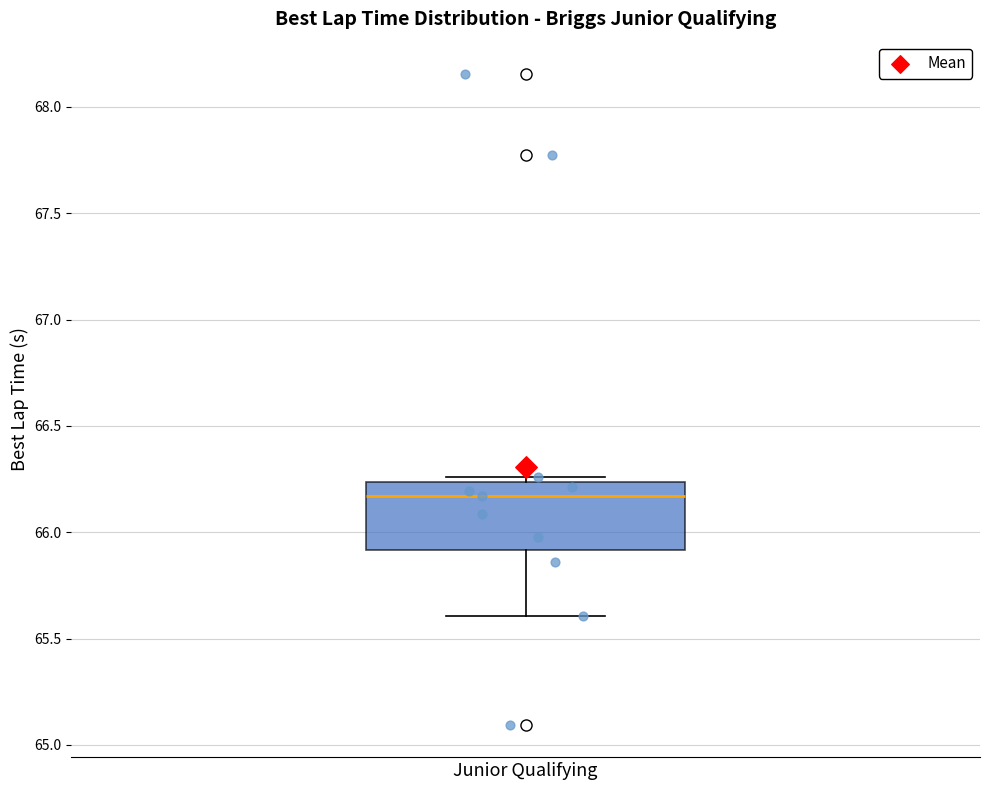

Transcribe this box plot: give where the median line is, the range the box spans, and where the two whiskers end, as read against the y-axis. The values are not printed on the chart, so give them approximately, as read against the axis.

median 66.15, box 65.90 to 66.25, whiskers 65.60 to 66.25 (just above the box's upper edge)